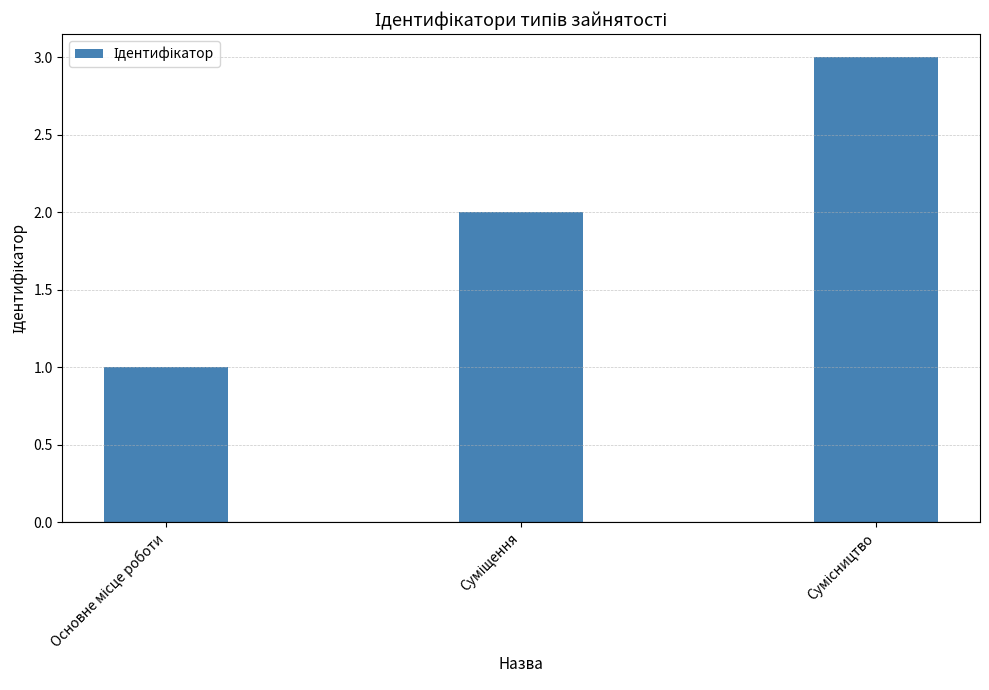

What is the greatest value displayed?

3